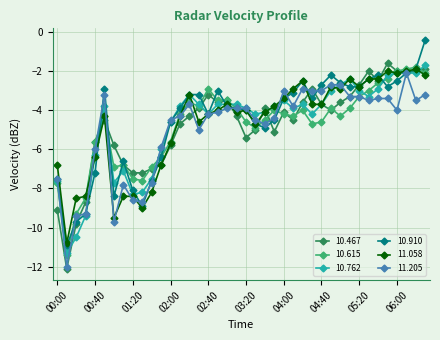

What is the value of the 10.615 point at the 20th from the left?

-3.9